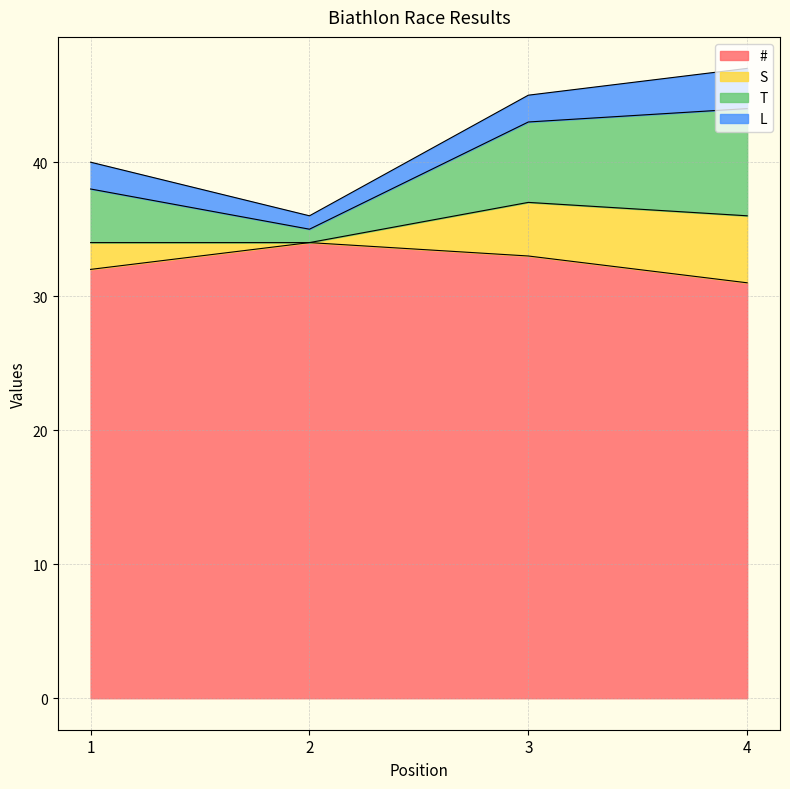

True or false: # and S intersect in this chart.

False